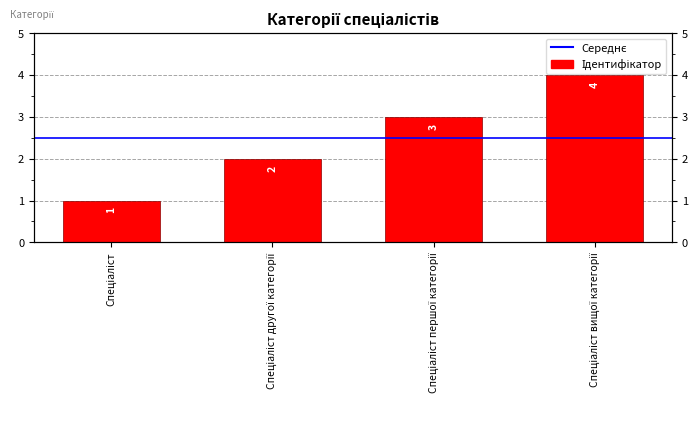

Rank the categories by value from lowest to highest.

Спеціаліст, Спеціаліст другої категорії, Спеціаліст першої категорії, Спеціаліст вищої категорії